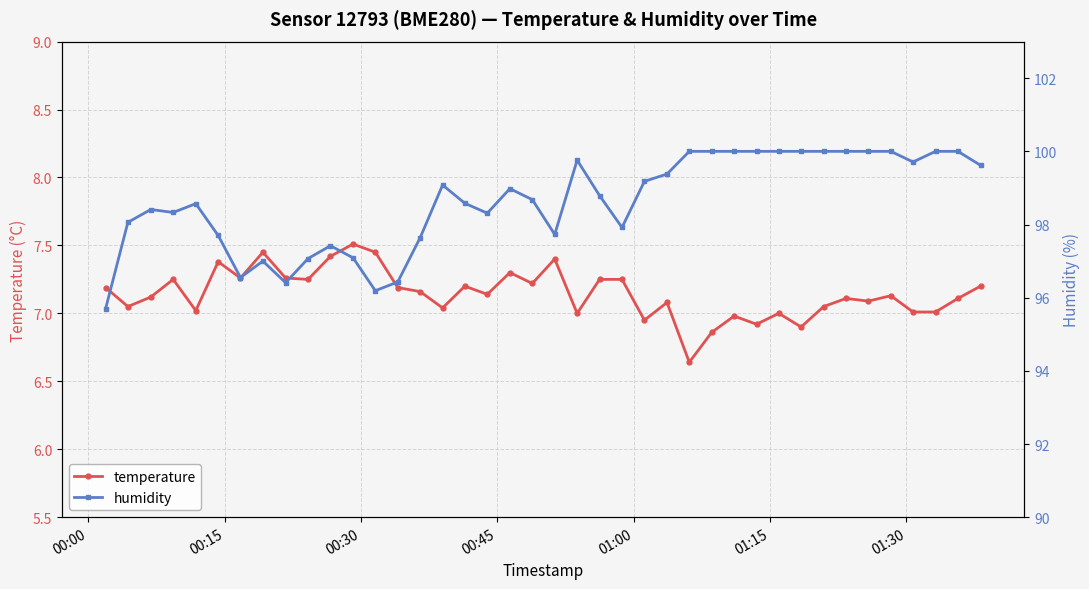

True or false: temperature has more than 0 interior local peaks.

True